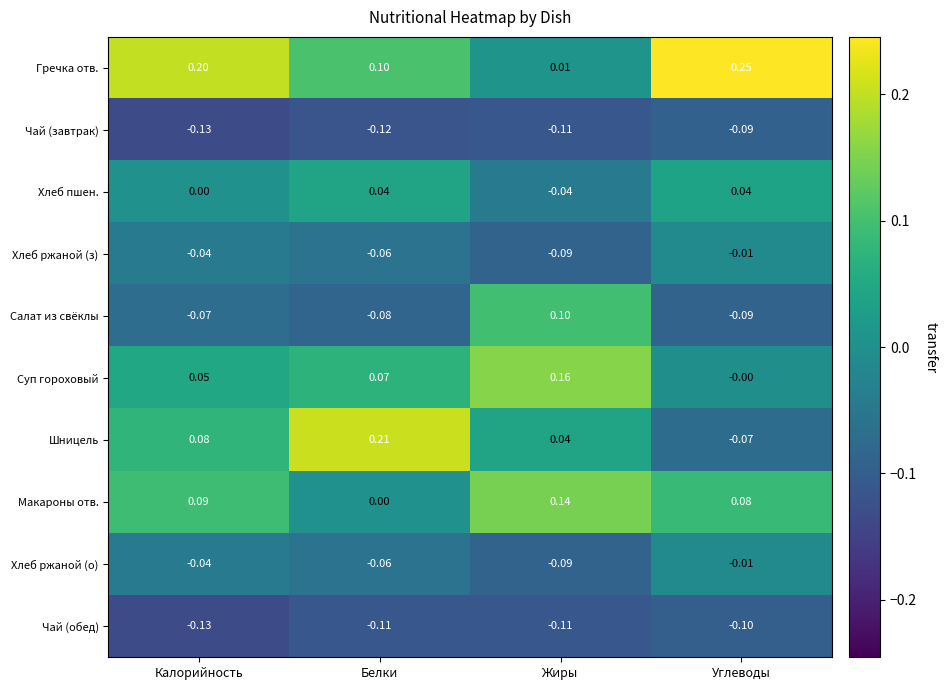

At which label is Чай (завтрак) closest to 0?

Углеводы